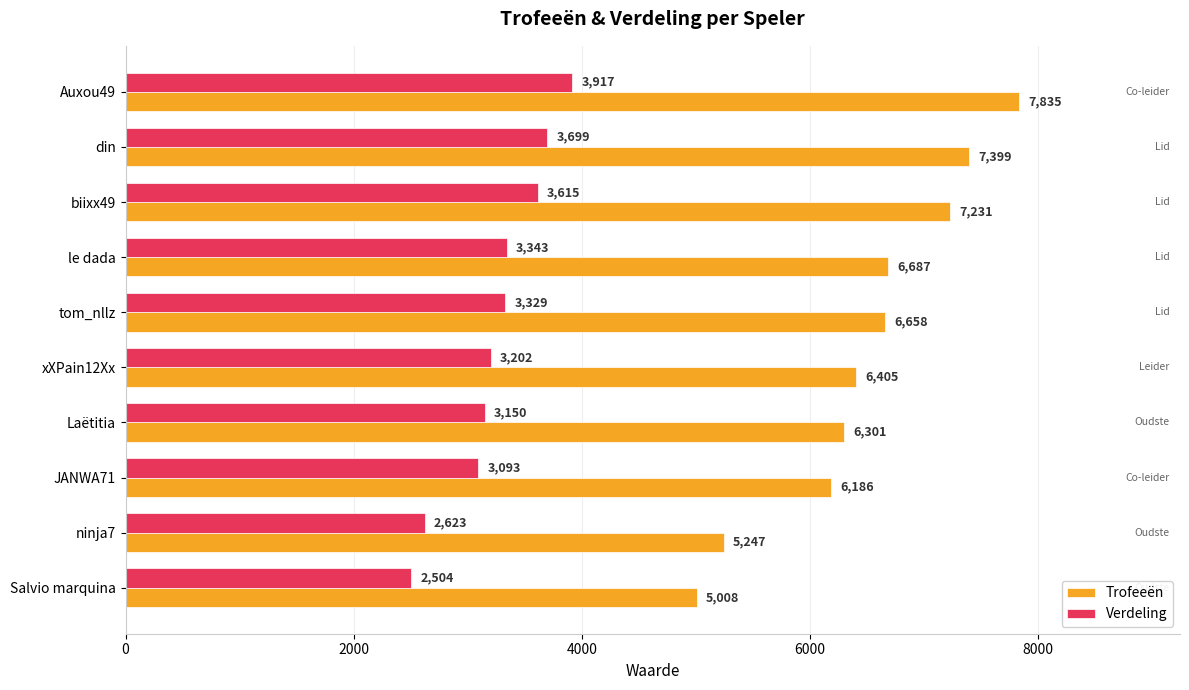

List the series in order of their peak value, lowest first.

Verdeling, Trofeeën